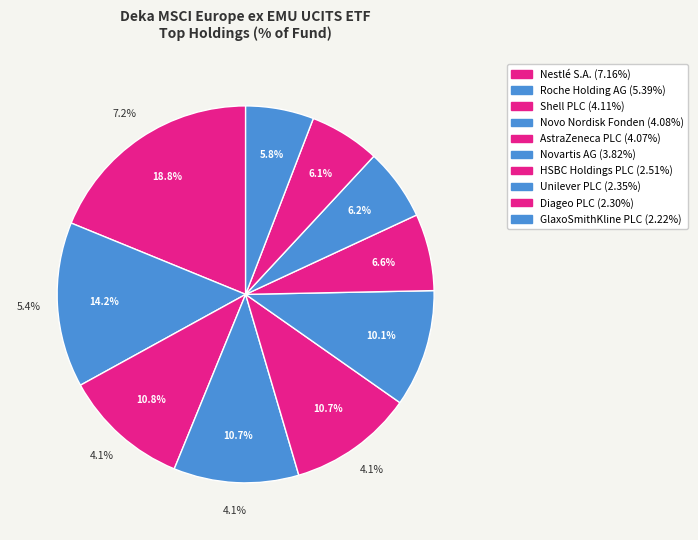

To the nearest percent, what percentage of the pie is AstraZeneca PLC?

11%